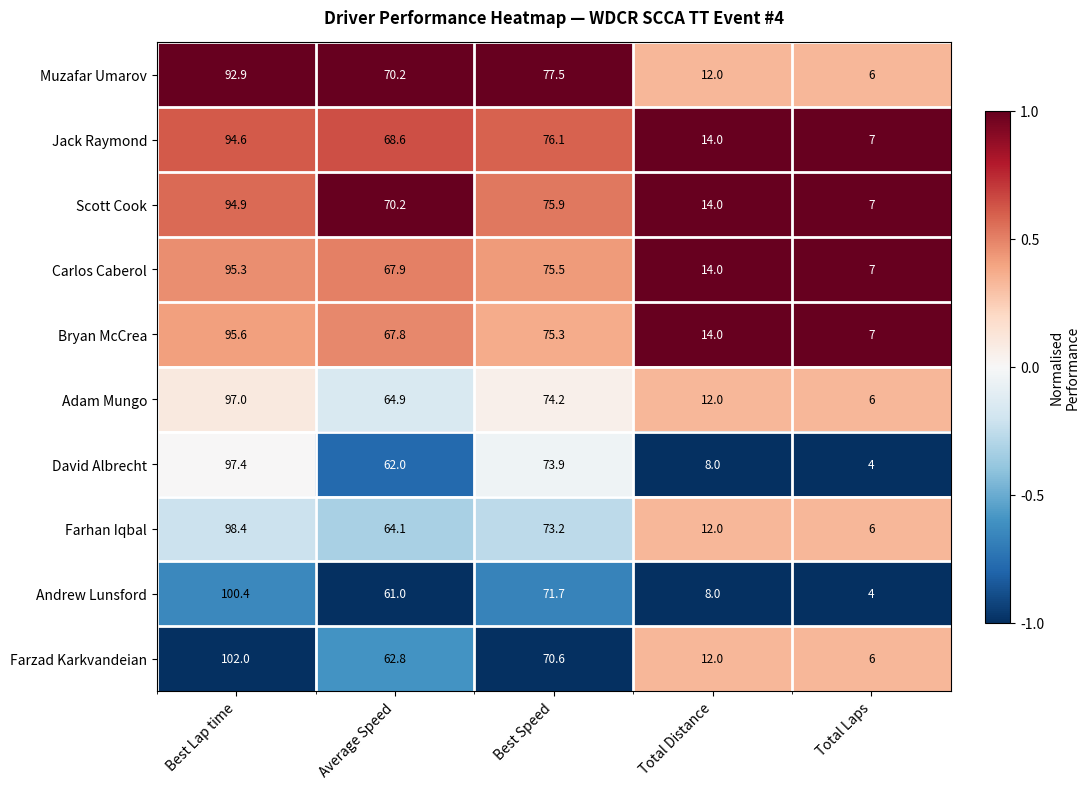

Is it true that Scott Cook equals 29.7 at Average Speed?

False